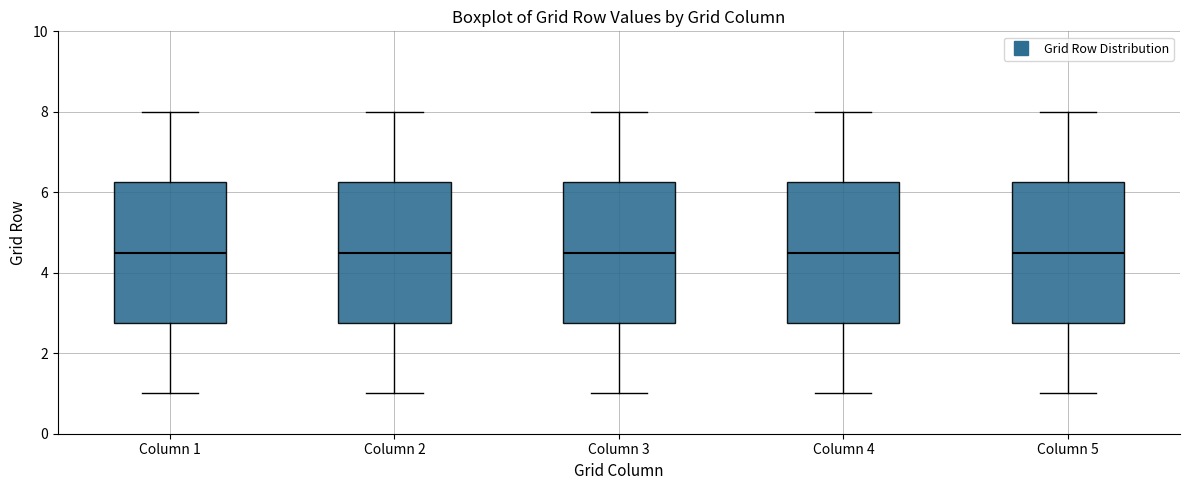

Where does the upper whisker of the box for Column 5 end on the y-axis? The values are not printed on the chart, so give them approximately, as read against the axis.

8.0